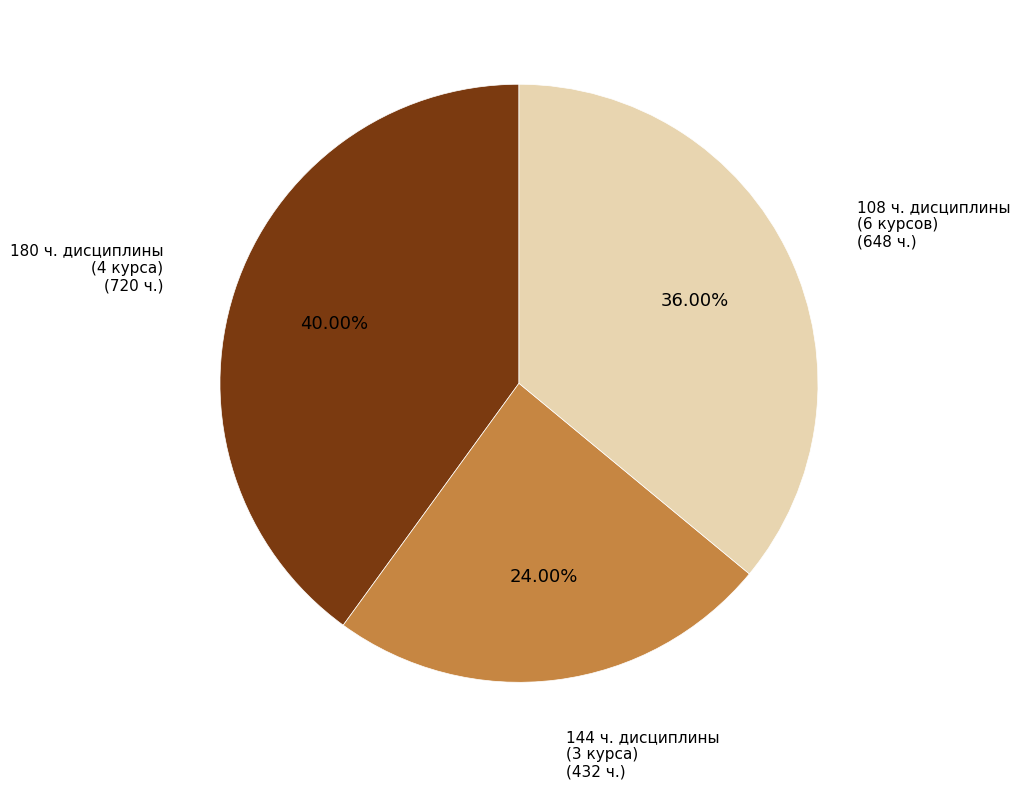

To the nearest percent, what is the difference between the largest and smallest slice percentages?

16%